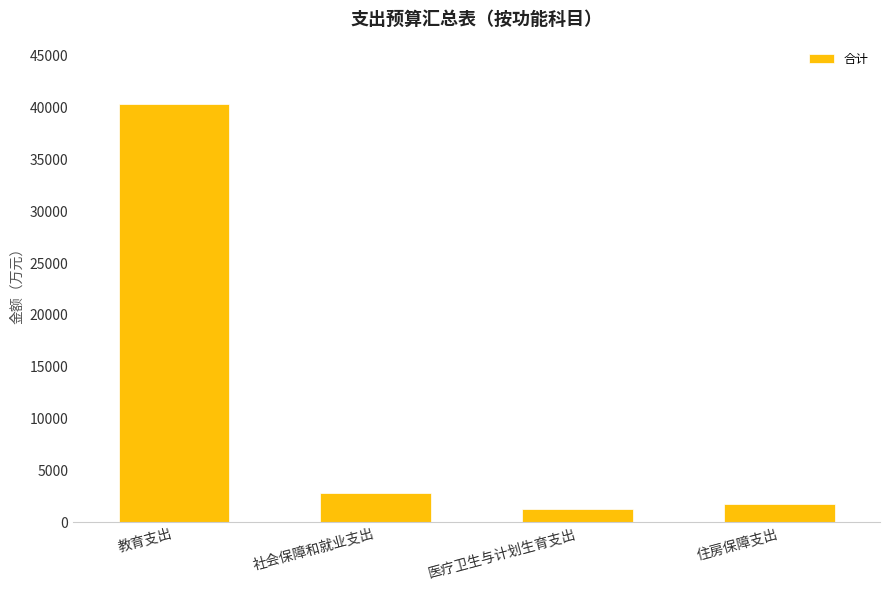

What is the label of the 3rd bar from the left?

医疗卫生与计划生育支出